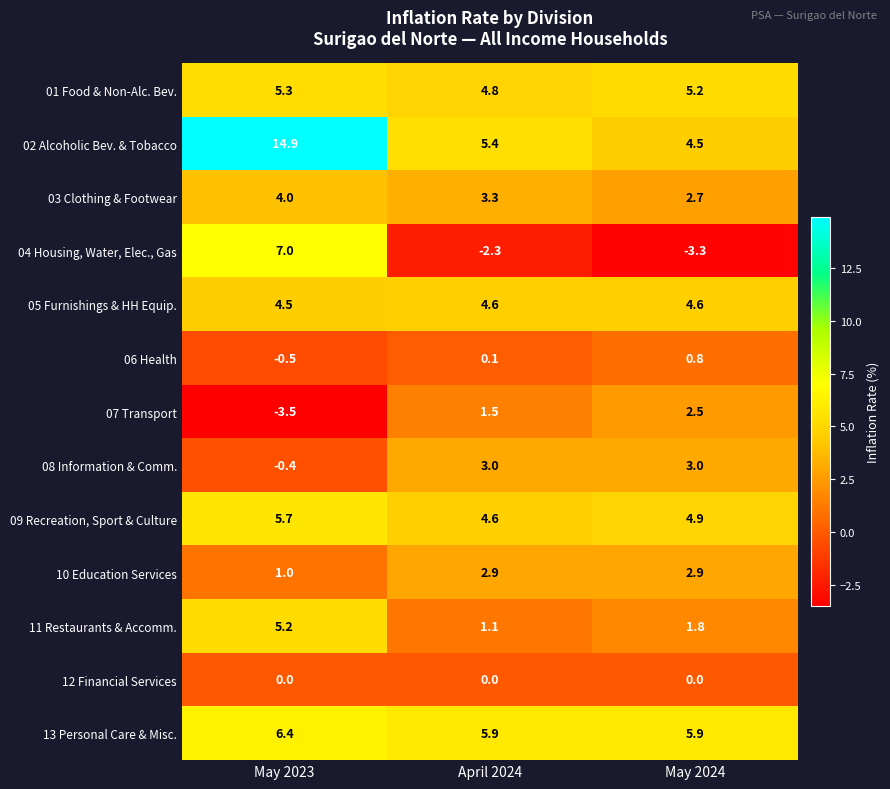

What value does the 06 Health series have at May 2023?

-0.5